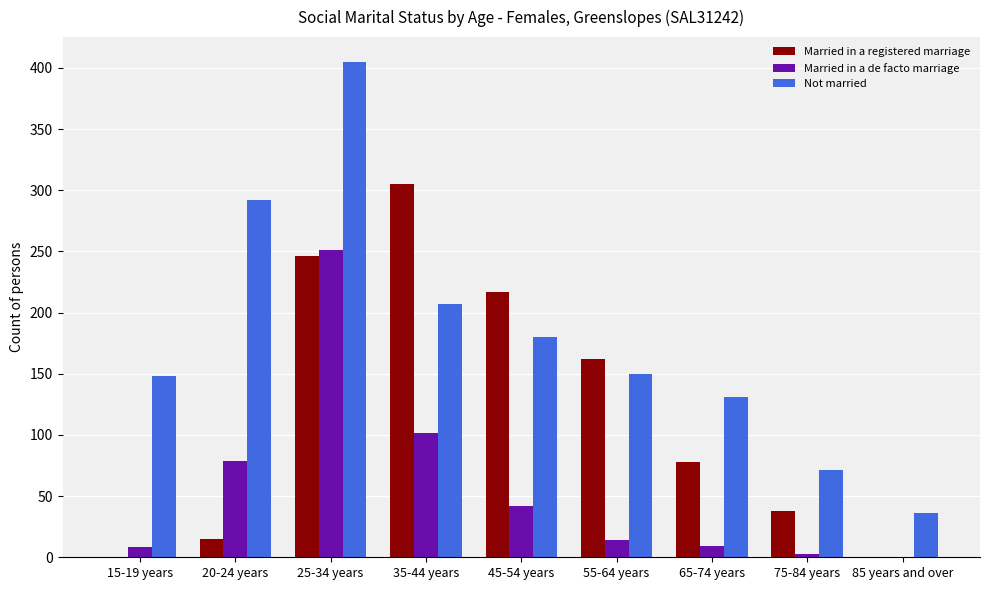

How many distinct data groups are displayed?

3